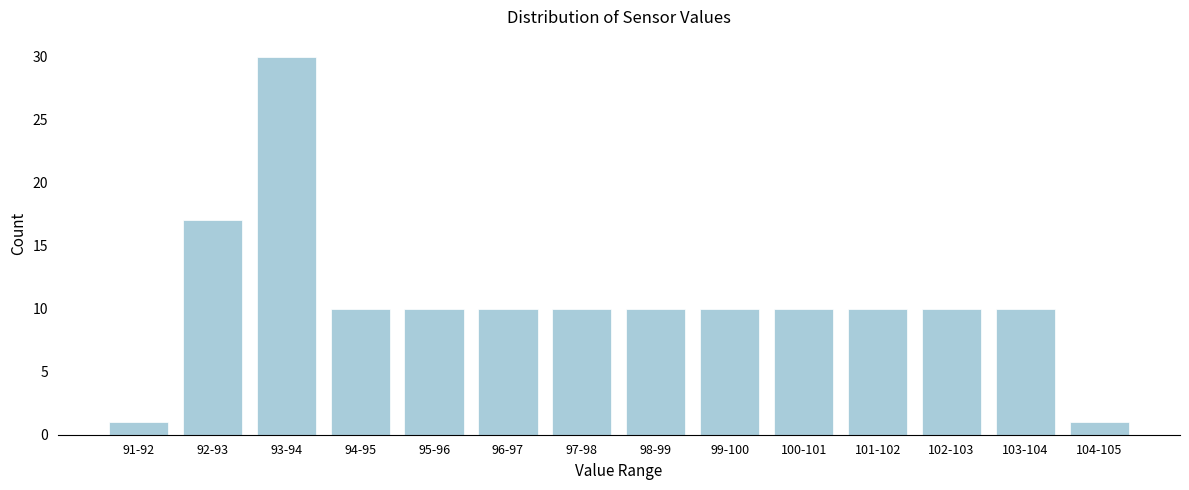

Reading left to right, what are all the values shown in this chart?

1	17	30	10	10	10	10	10	10	10	10	10	10	1